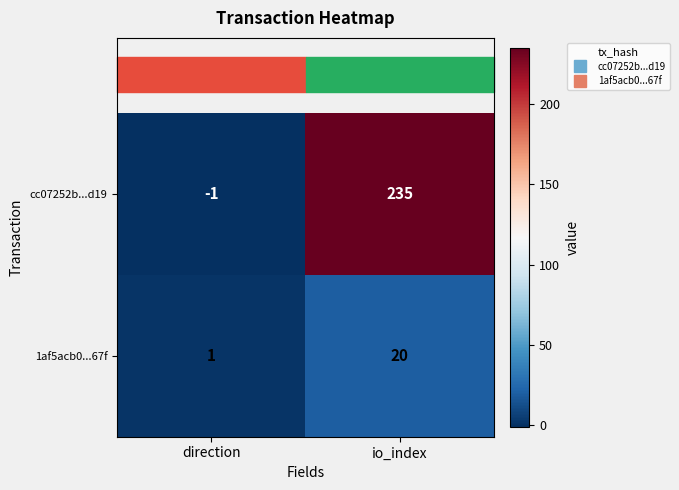

Which series has the largest total across all categories?

cc07252b...d19